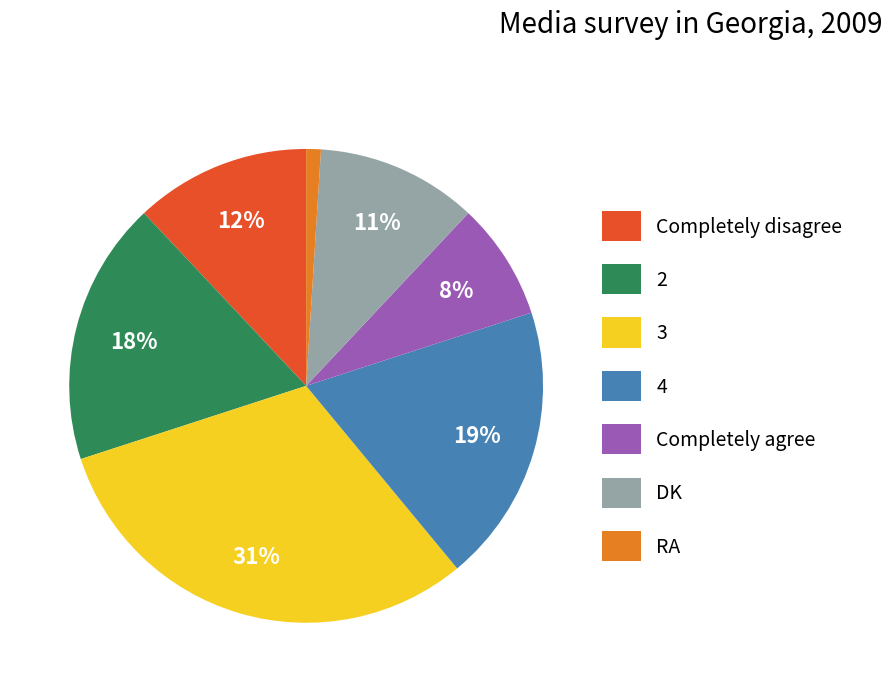

Rank the categories by value from lowest to highest.

RA, Completely agree, DK, Completely disagree, 2, 4, 3